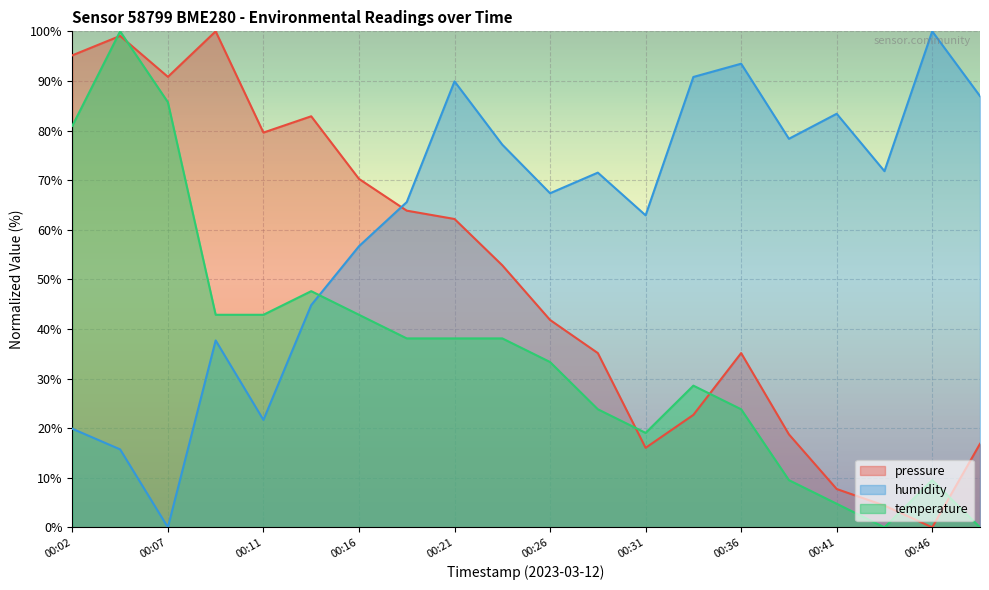

Reading right to left, what are all the values shown in this chart?

pressure: 16.8	0.0	4.4	7.7	18.7	35.1	22.7	16.0	35.1	41.8	52.8	62.2	63.8	70.3	82.9	79.6	100.0	90.8	99.1	95.2
humidity: 86.9	100.0	71.8	83.4	78.3	93.5	90.8	62.9	71.5	67.4	77.2	89.9	65.6	56.7	44.8	21.7	37.7	0.0	15.7	19.9
temperature: 0.0	9.5	0.0	4.8	9.5	23.8	28.6	19.0	23.8	33.3	38.1	38.1	38.1	42.9	47.6	42.9	42.9	85.7	100.0	81.0